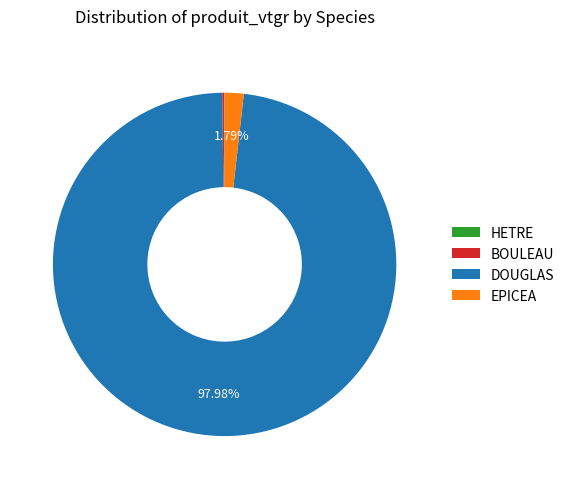

Which has a higher value, EPICEA or DOUGLAS?

DOUGLAS